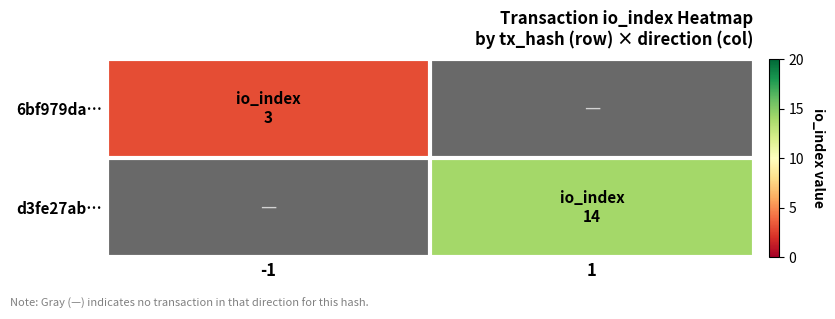

What is the highest value of the 6bf979da… series?

3